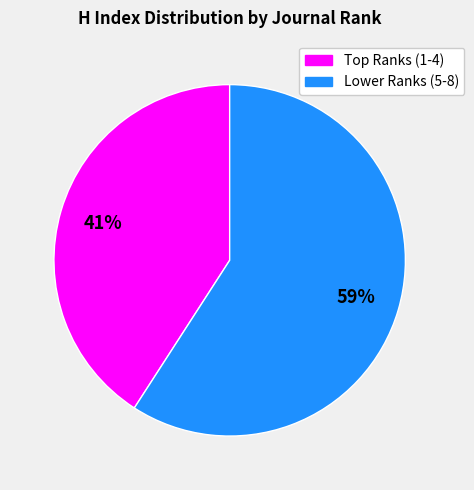

Is there any slice that represents more than half of the pie?

Yes